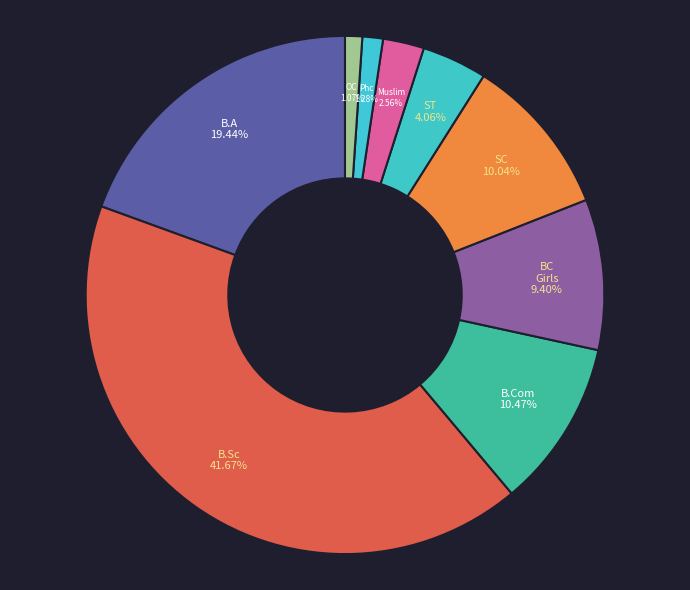

Does B.A represent more than half of the total?

No